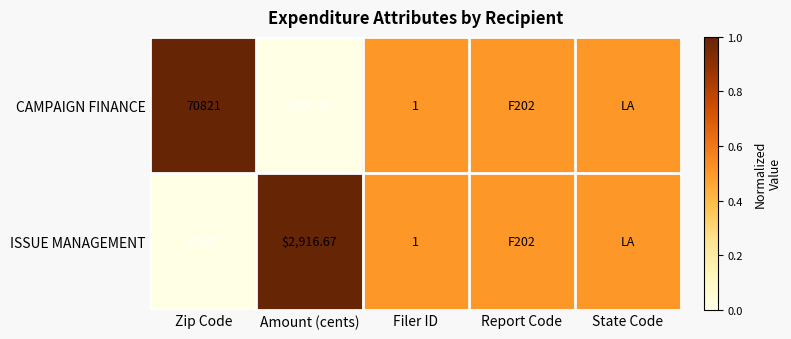

True or false: CAMPAIGN FINANCE has a value of 0.0 at Amount (cents).

True